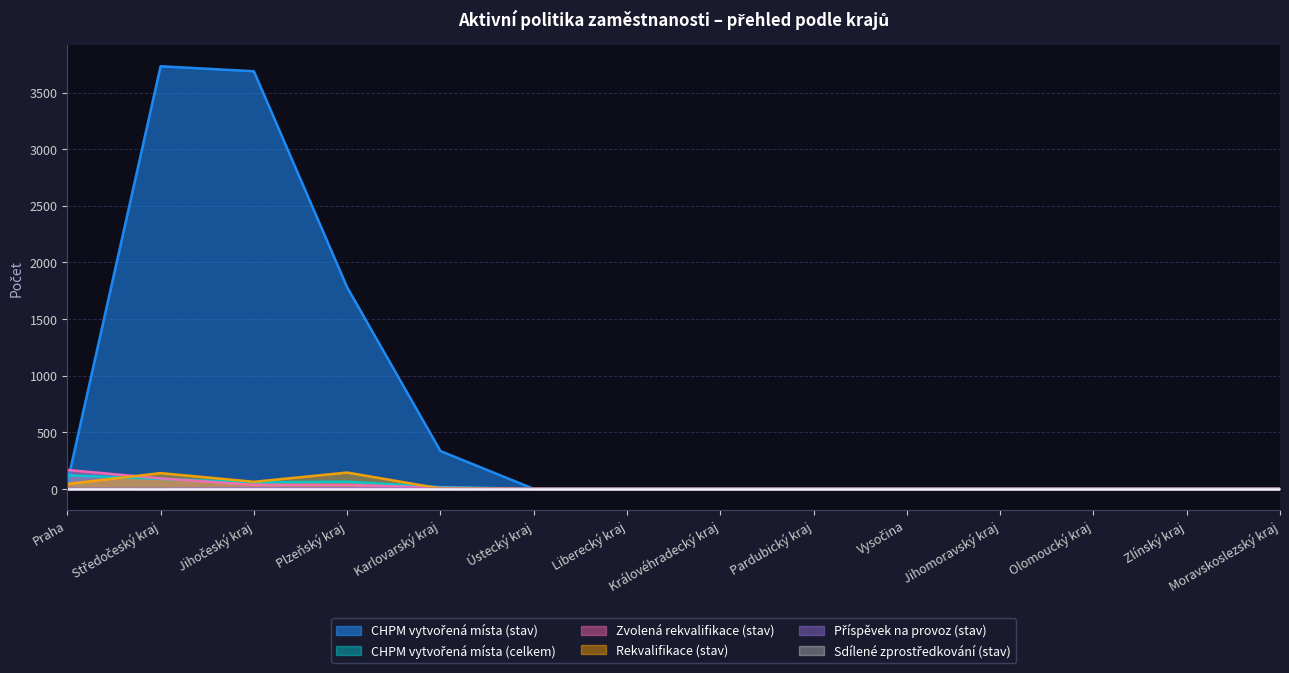

Is it true that Zvolená rekvalifikace (stav) equals 0 at Královéhradecký kraj?

True